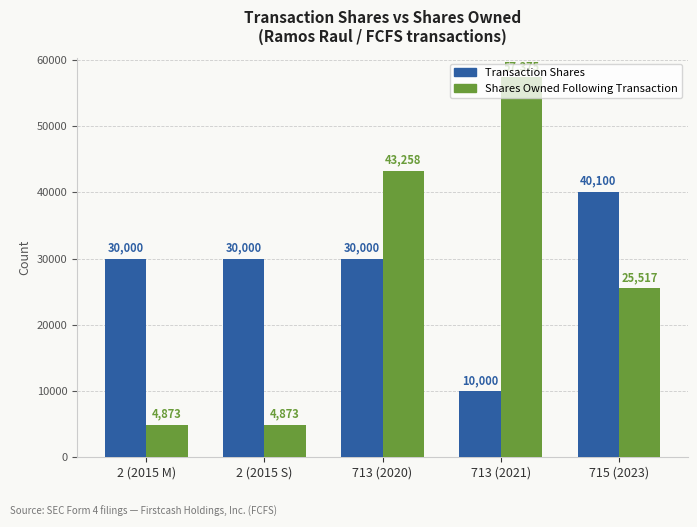

How many bars are there in total?

10